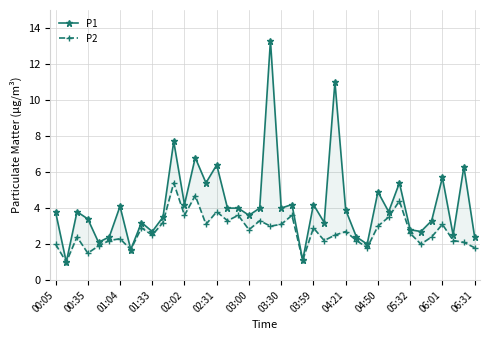

In P2, how many points are higher than both neighbors (excluding endpoints)?

13